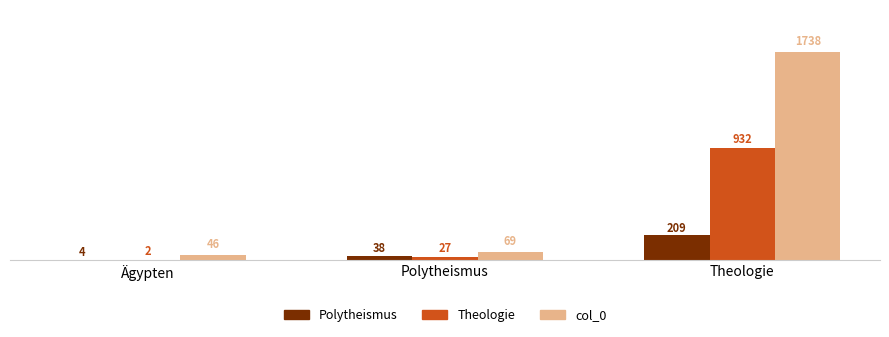

Which series changed the most between Ägypten and Theologie?

col_0